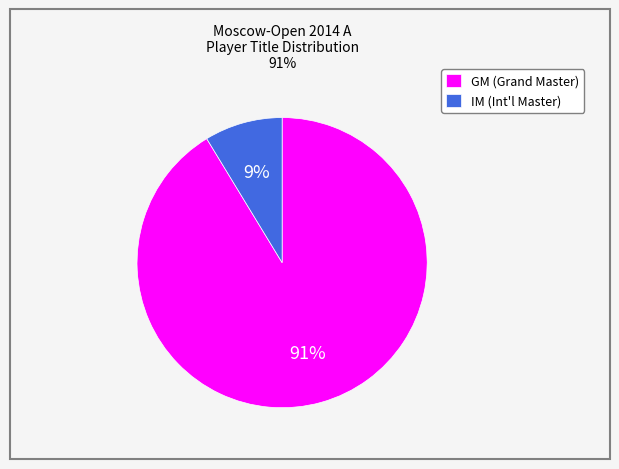

Is IM (Int'l Master) the majority of the pie?

No